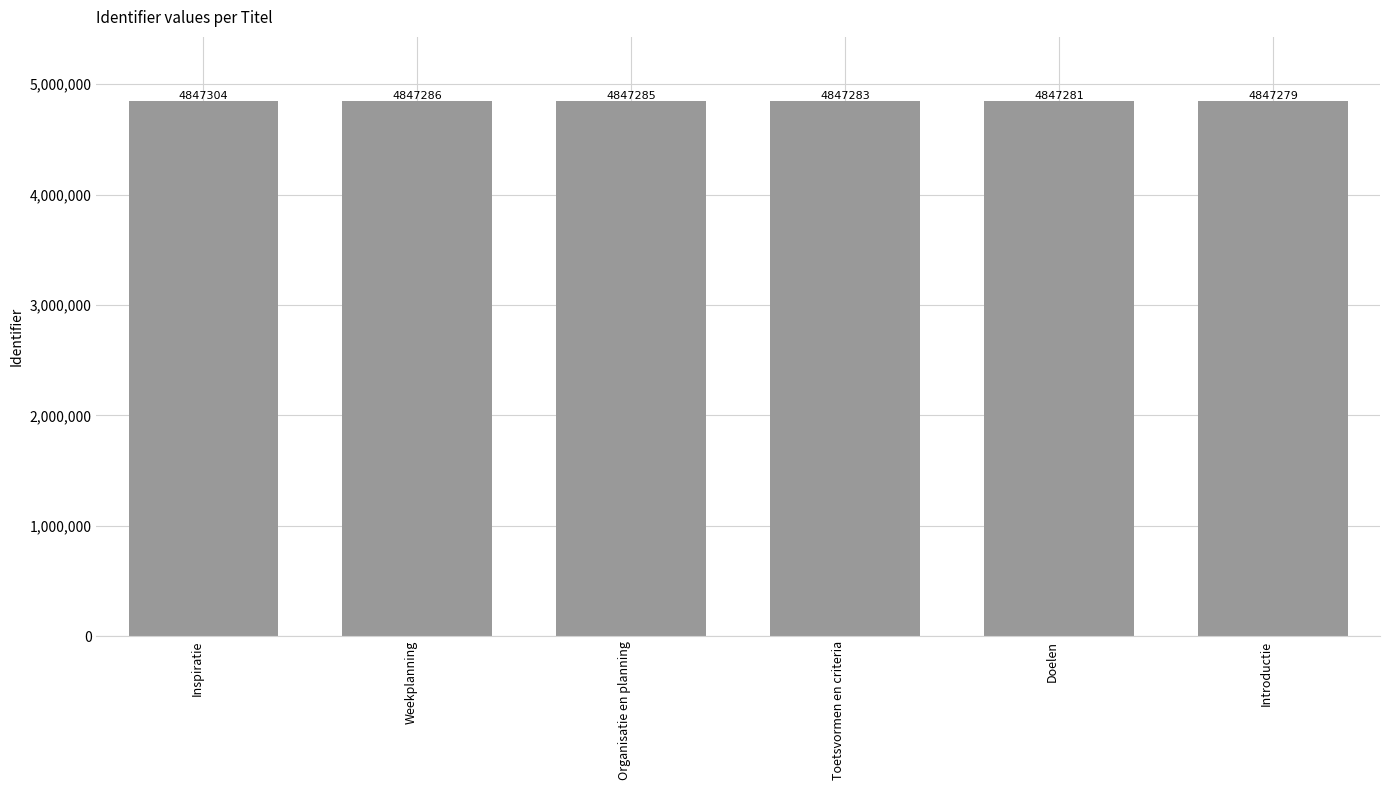

How many values are below 4847285?

3